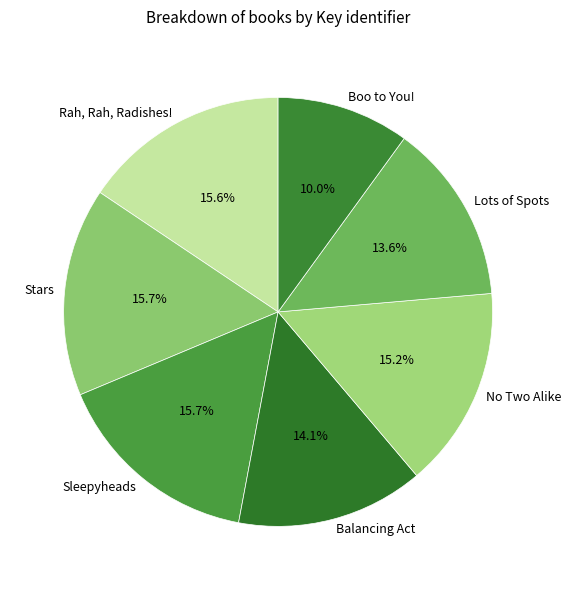

Count the number of slices in the pie.

7